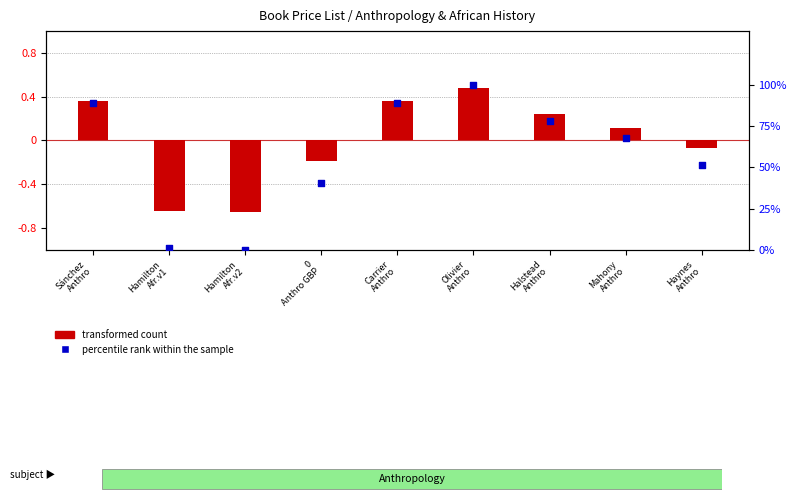

Is the value of percentile rank within the sample at Hamilton
Afr.v1 greater than the value of transformed count at Halstead
Anthro?

Yes